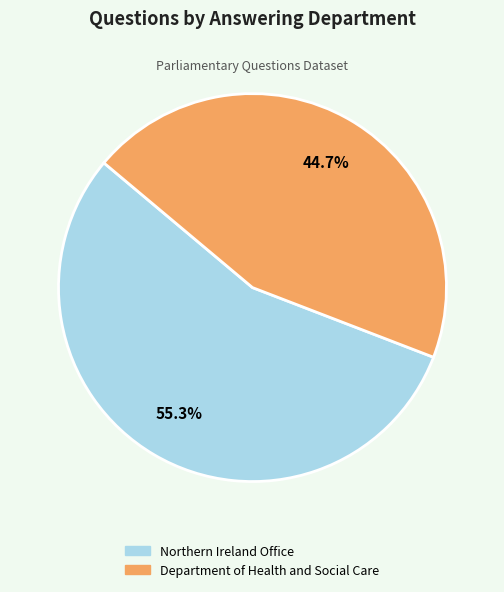

To the nearest percent, what is the difference between the largest and smallest slice percentages?

11%